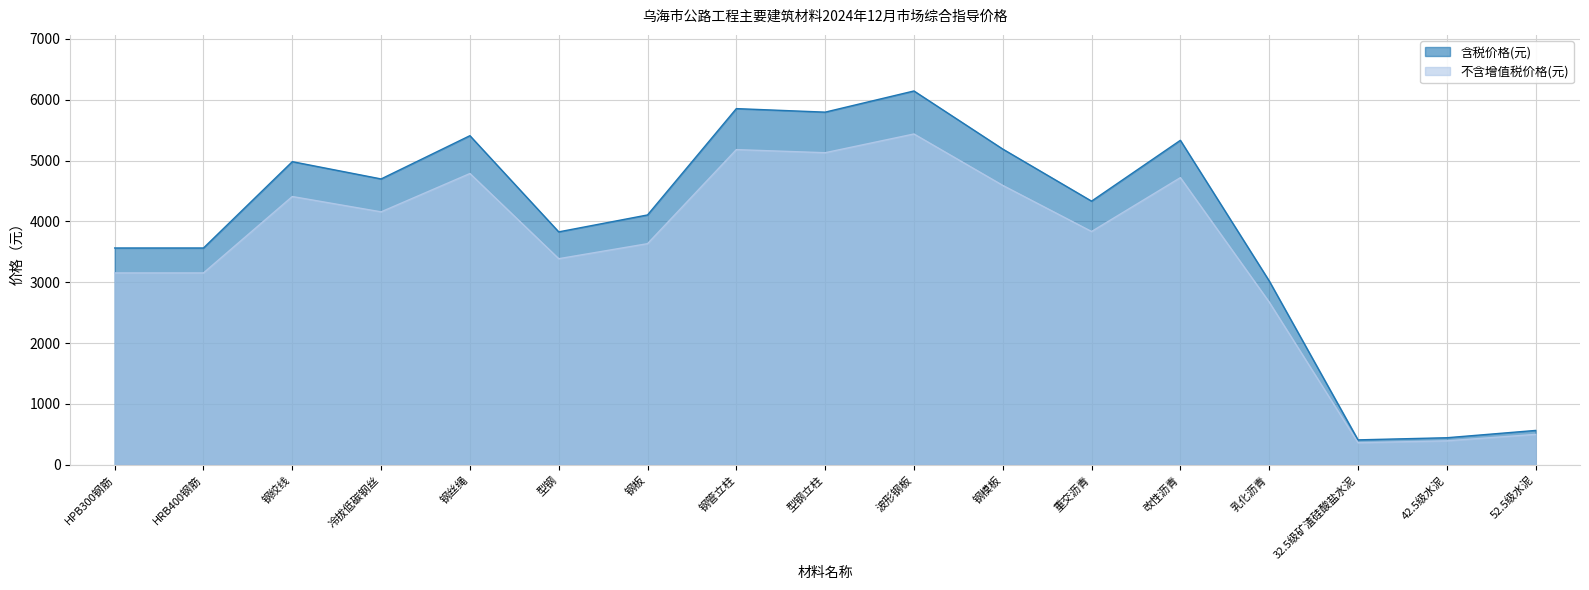

What is the difference between the highest and lowest values at 型钢?

441